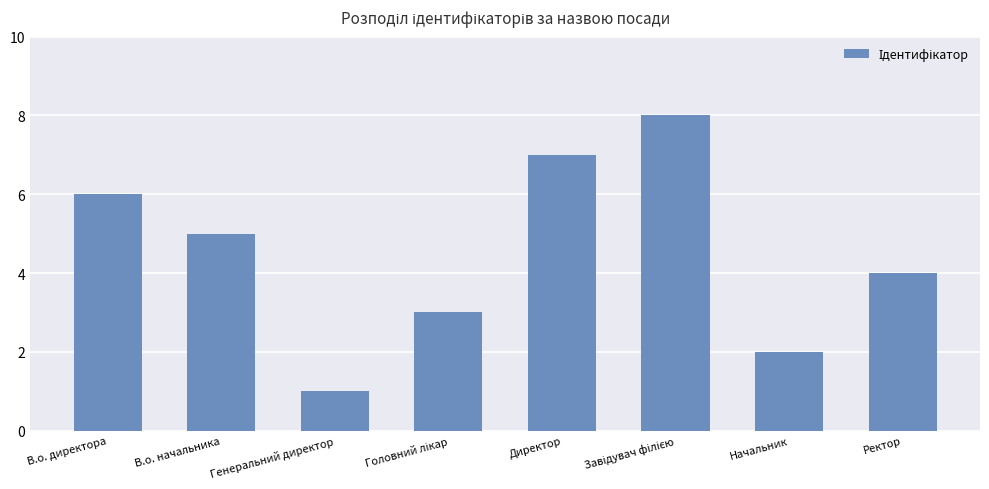

Reading right to left, what are all the values shown in this chart?

4	2	8	7	3	1	5	6